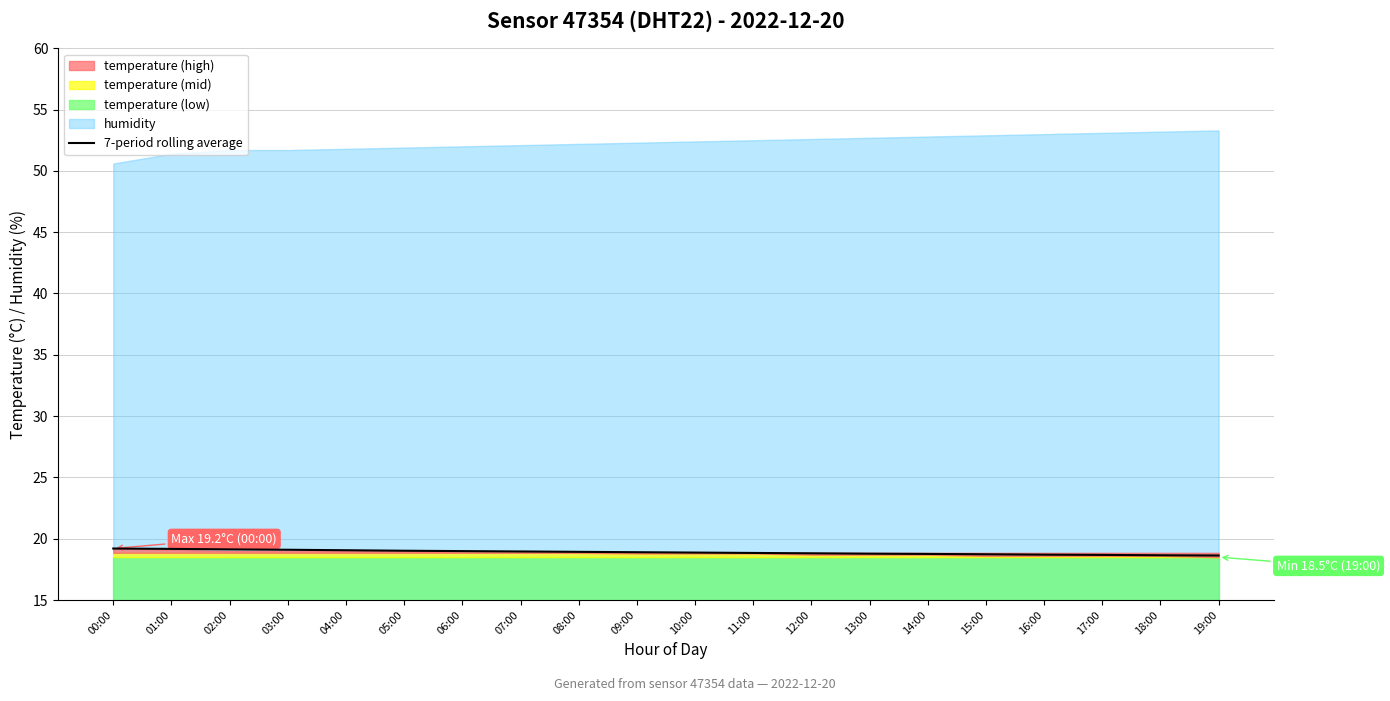

List the labels in order of value, largest first.

00:00, 01:00, 02:00, 03:00, 04:00, 05:00, 06:00, 07:00, 08:00, 09:00, 10:00, 11:00, 12:00, 13:00, 14:00, 15:00, 16:00, 17:00, 18:00, 19:00